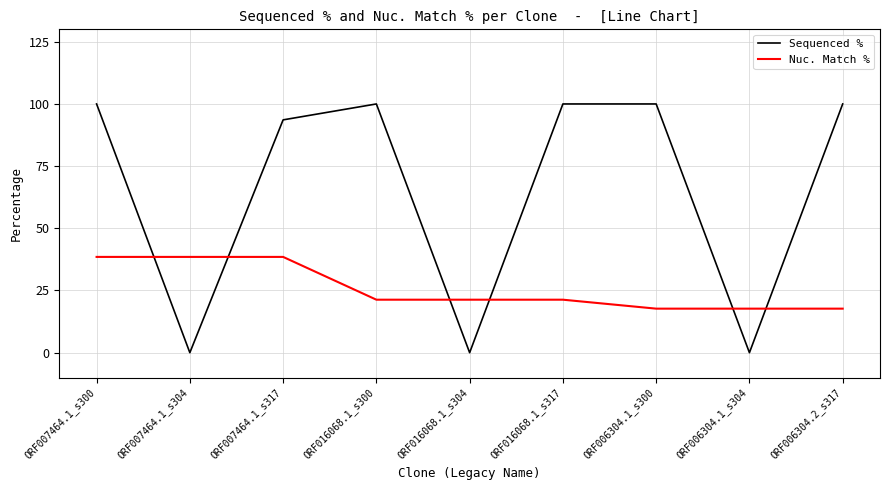

Rank the series by their maximum value, from highest to lowest.

Sequenced %, Nuc. Match %